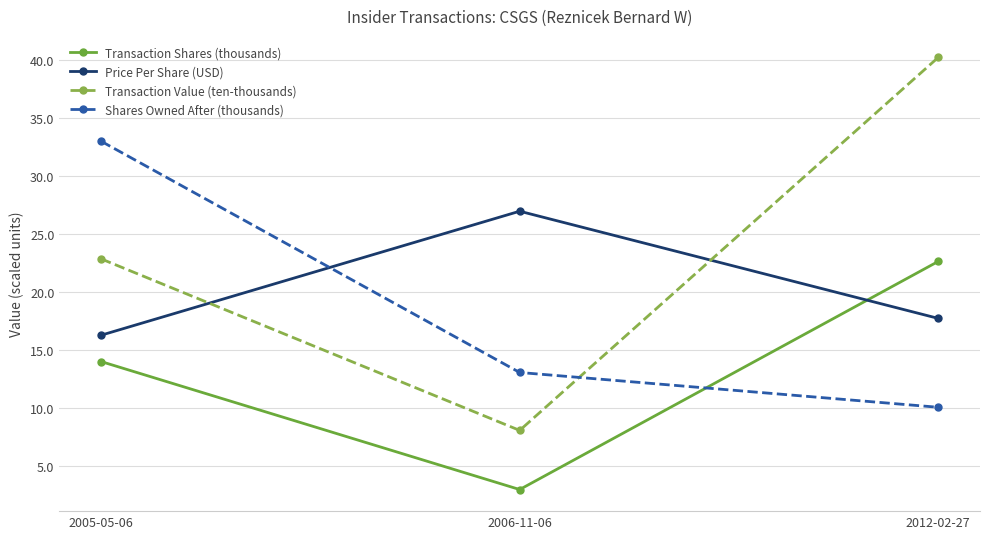

List the labels in order of Transaction Value (ten-thousands) value, smallest first.

2006-11-06, 2005-05-06, 2012-02-27